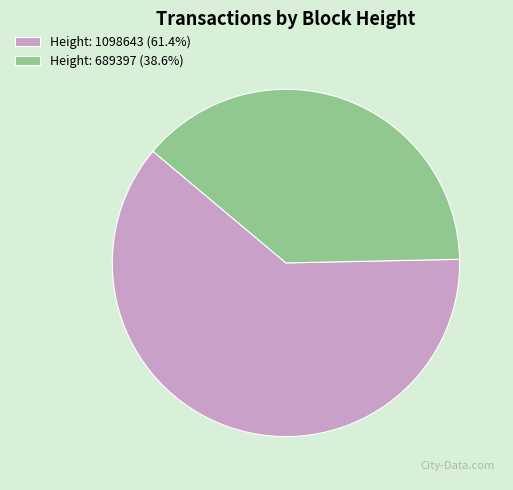

True or false: Height: 689397 accounts for 39% of the total.

True